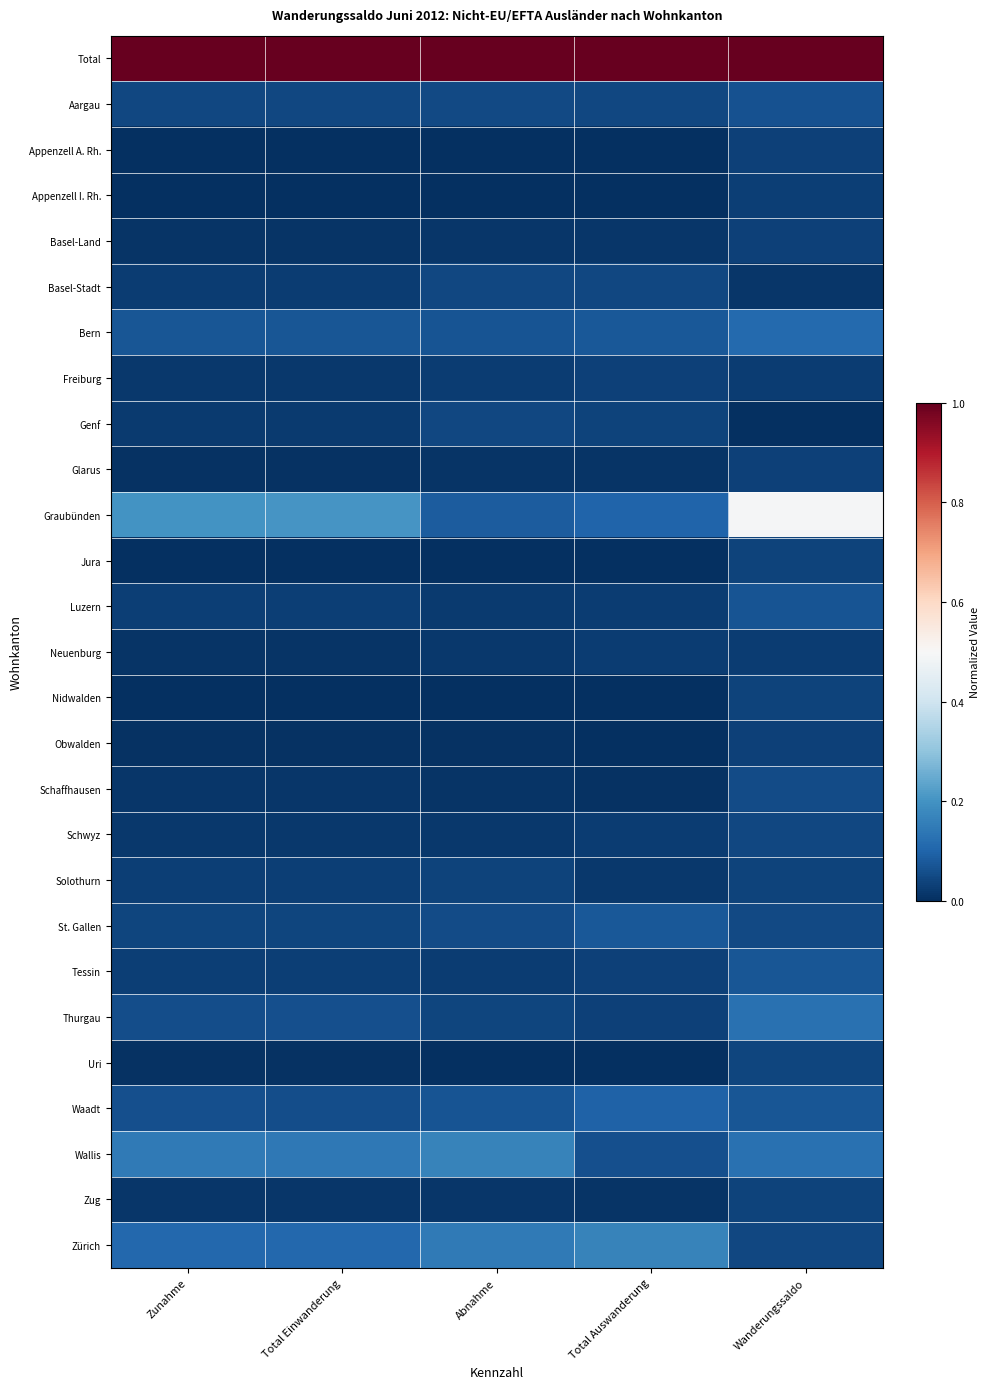

Rank the series at Total Einwanderung from lowest to highest value.

Appenzell I. Rh., Appenzell A. Rh., Jura, Nidwalden, Obwalden, Uri, Glarus, Neuenburg, Basel-Land, Zug, Schaffhausen, Freiburg, Schwyz, Genf, Basel-Stadt, Luzern, Solothurn, Tessin, St. Gallen, Aargau, Waadt, Thurgau, Bern, Zürich, Wallis, Graubünden, Total